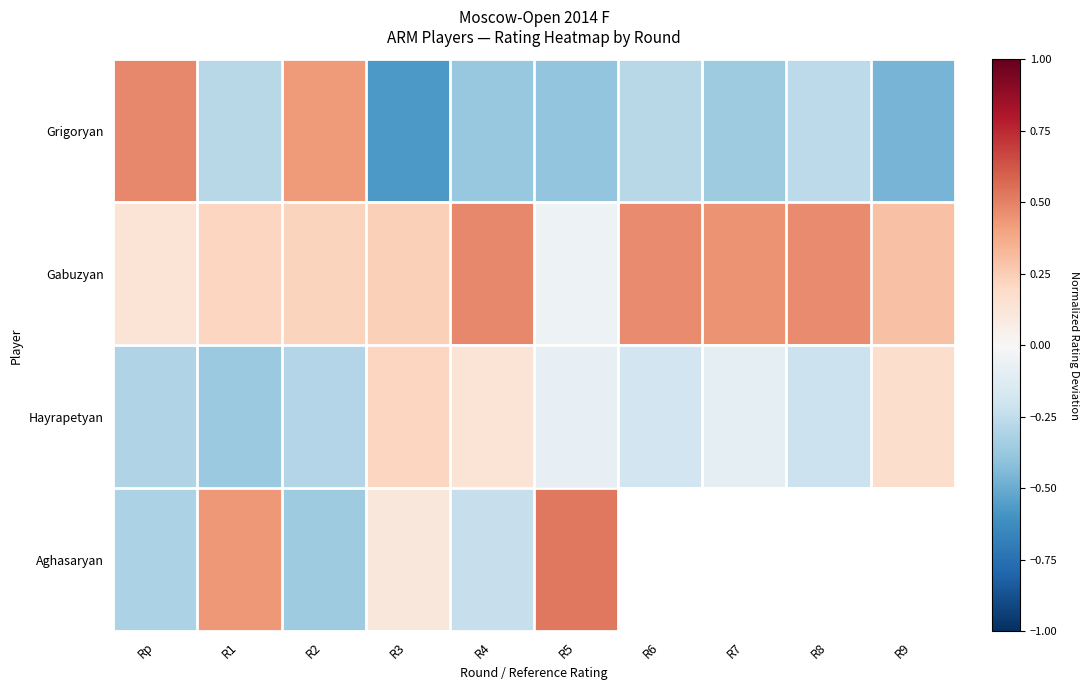

Is it true that Grigoryan equals -0.3 at R9?

False